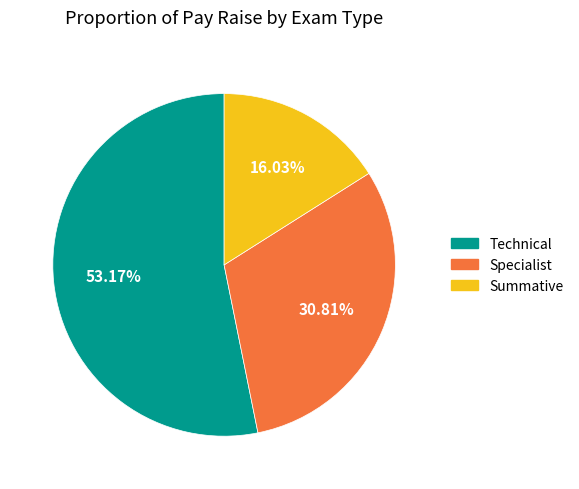

To the nearest percent, what portion does Technical represent?

53%